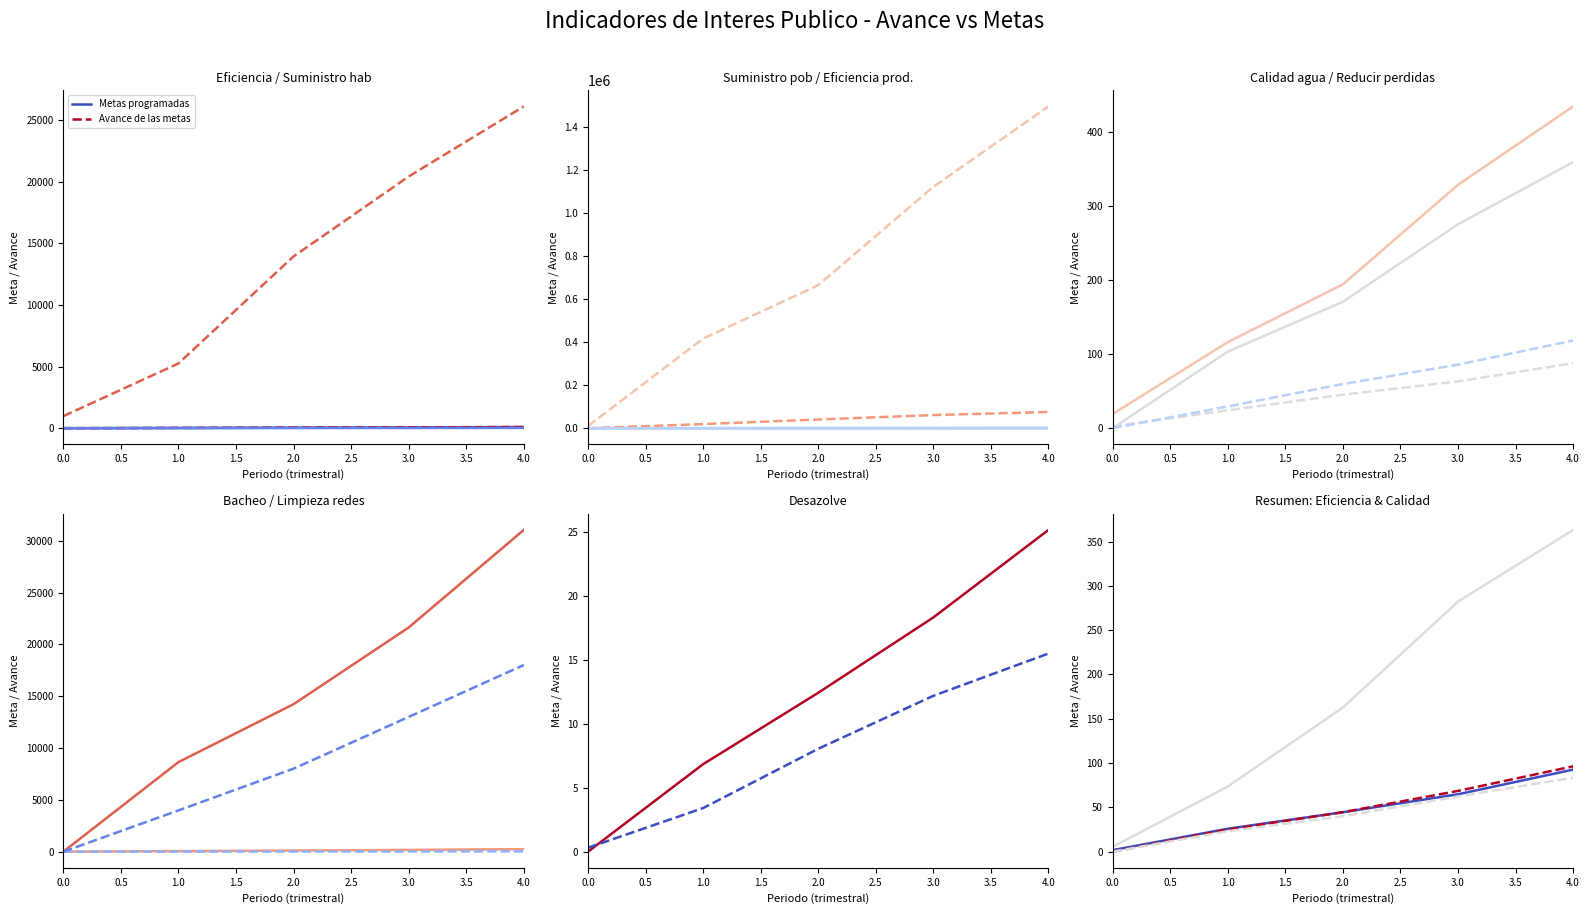

Where is Metas programadas nearest to the value 47?

1.0